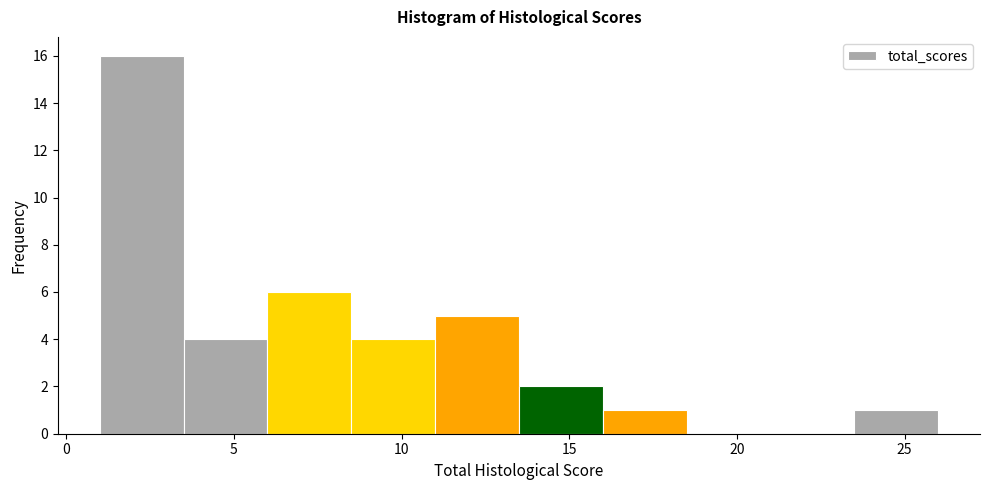

Reading left to right, list every bar in this chart as the range it spans on the x-axis followed by its height. The values are not printed on the chart, so give them approximately, as read against the axis.

1.0 to 3.5: 16
3.5 to 6.0: 4
6.0 to 8.5: 6
8.5 to 11.0: 4
11.0 to 13.5: 5
13.5 to 16.0: 2
16.0 to 18.5: 1
18.5 to 21.0: 0
21.0 to 23.5: 0
23.5 to 26.0: 1